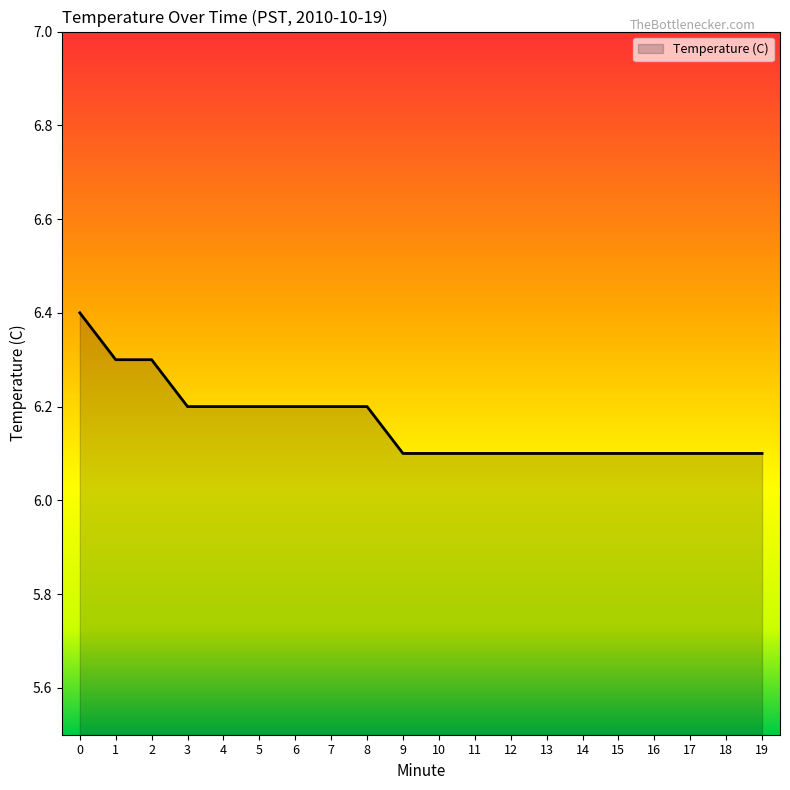

How many distinct data groups are displayed?

1